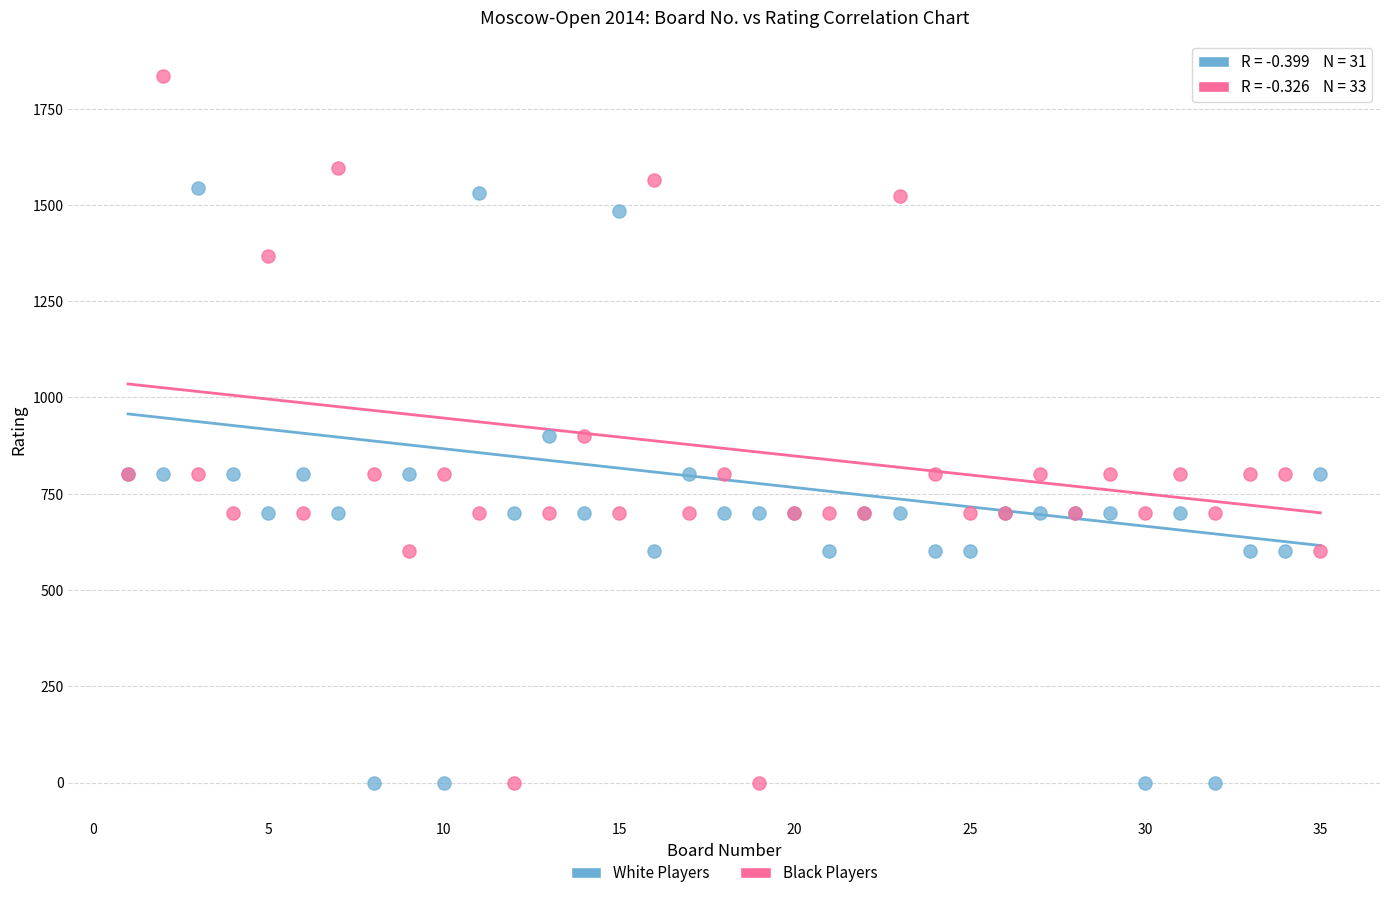

Which series has the widest spread of Y values?

Black Players